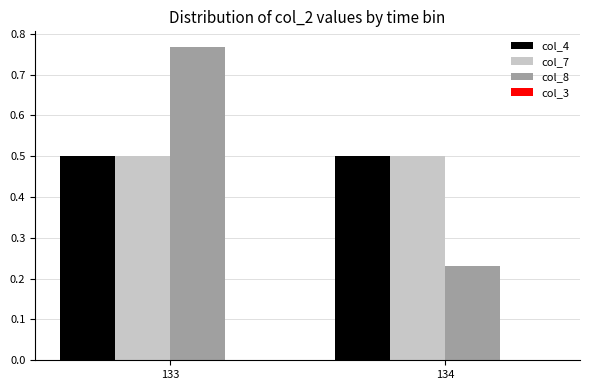

What is the difference between the highest and lowest values at 133?

0.3